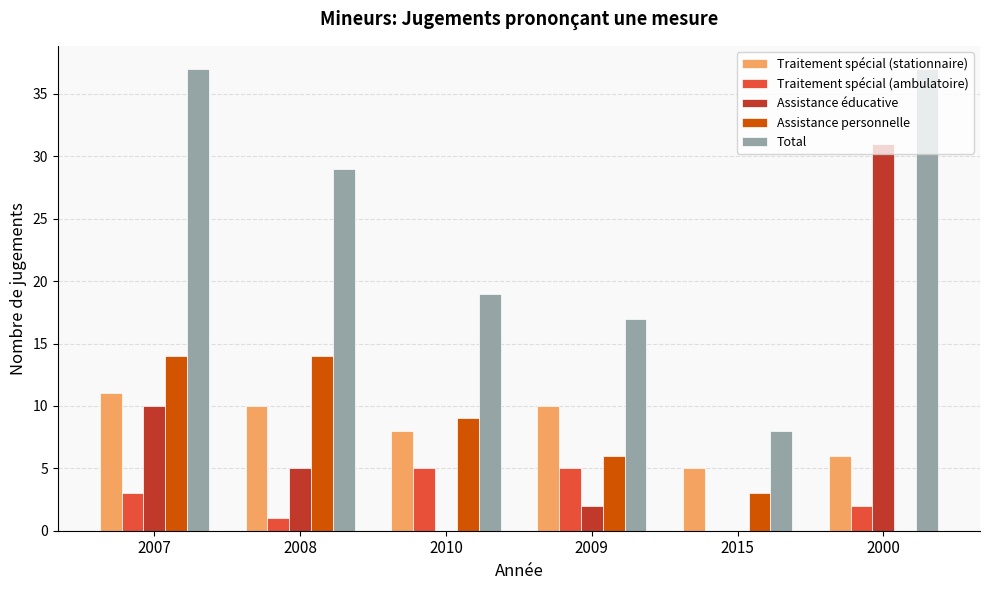

Does the chart contain stacked bars?

No